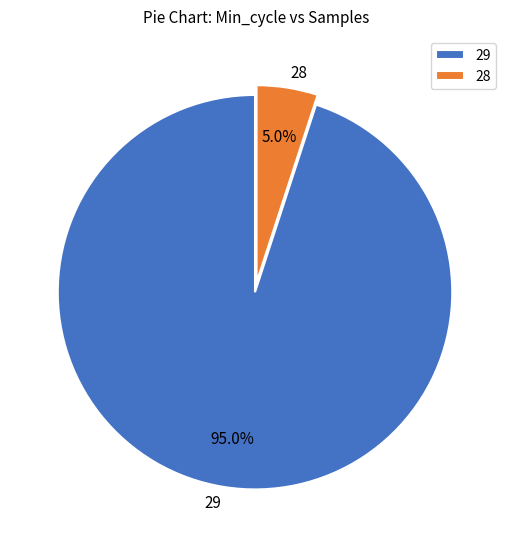

Which category has the smallest portion of the pie?

28